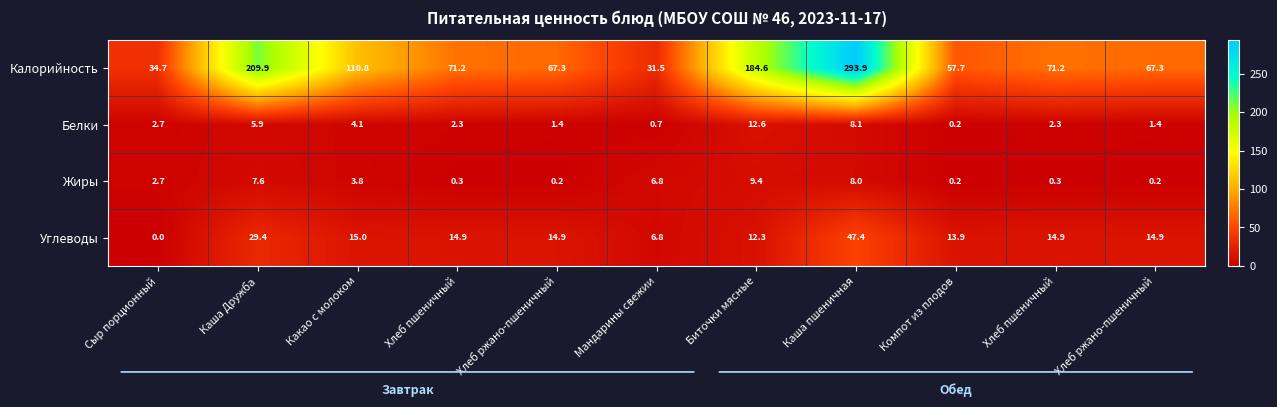

How many distinct data groups are displayed?

4